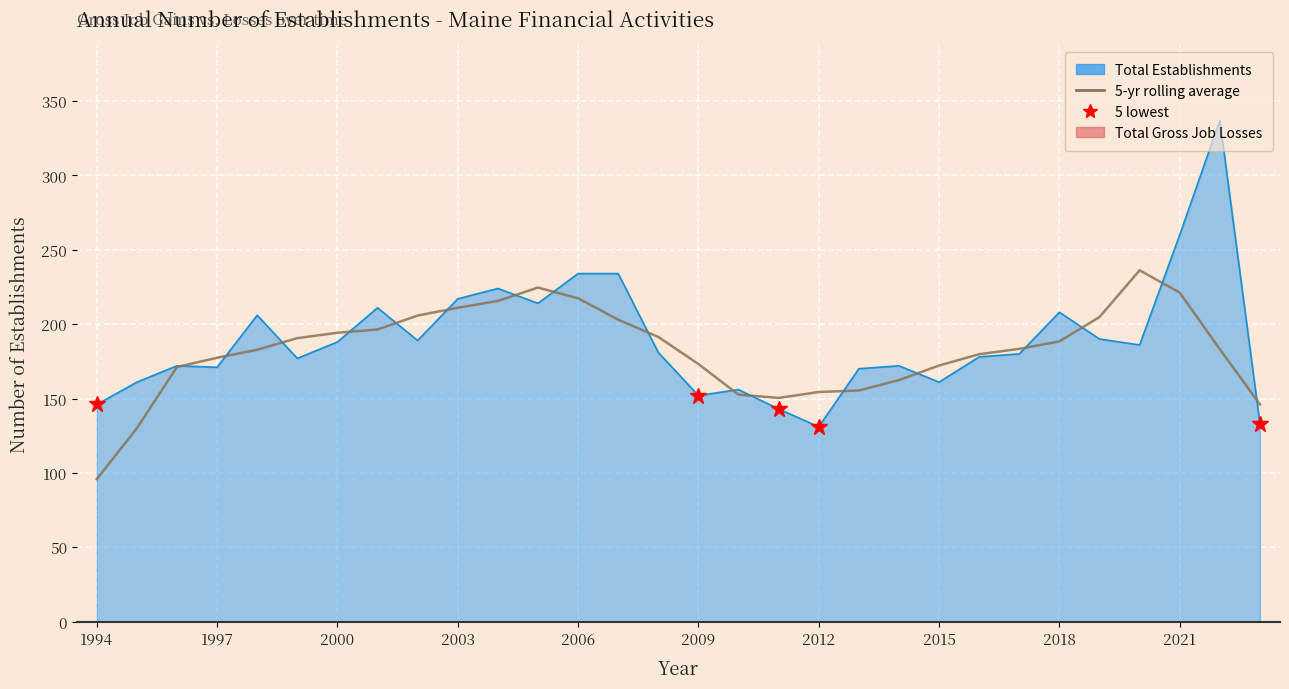

Is it true that Total Establishments line equals 186.0 at 26?

True